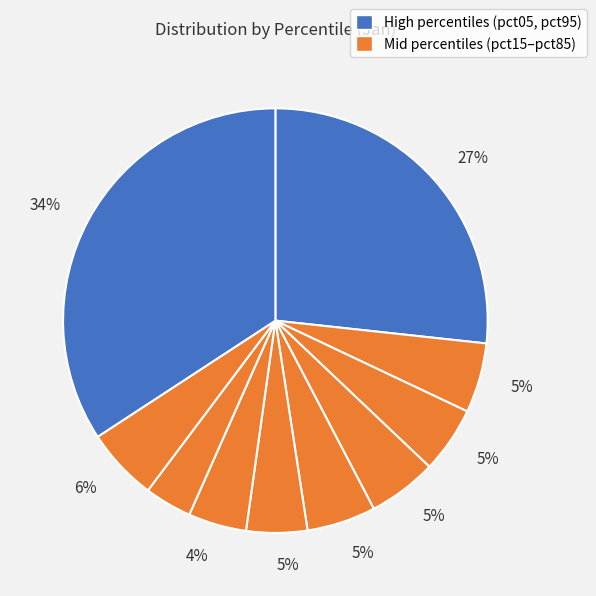

Does any single category account for the majority?

No